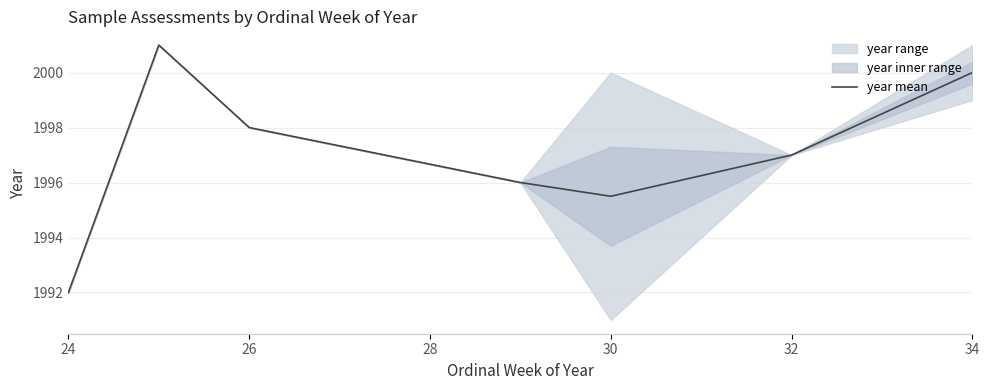

What is the difference between the second highest and minimum values?

8.0